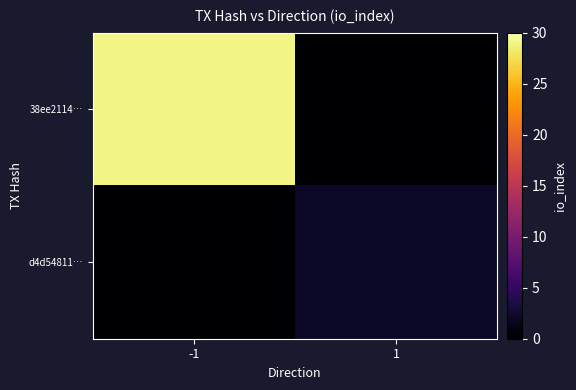

List the series in order of their overall mean, lowest first.

d4d54811…, 38ee2114…